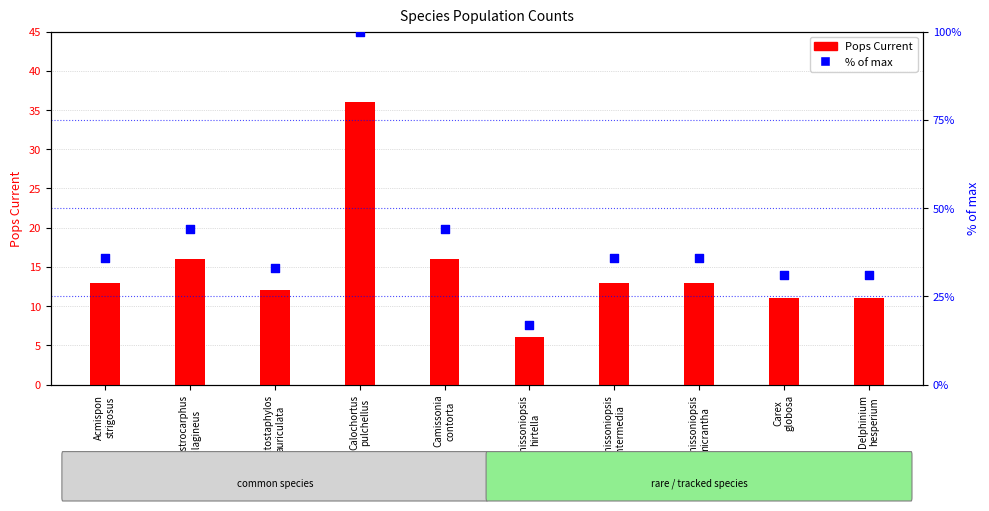

Is the value of Pops Current at Camissoniopsis
hirtella greater than the value of Pops Historic (% of max) at Calochortus
pulchellus?

No